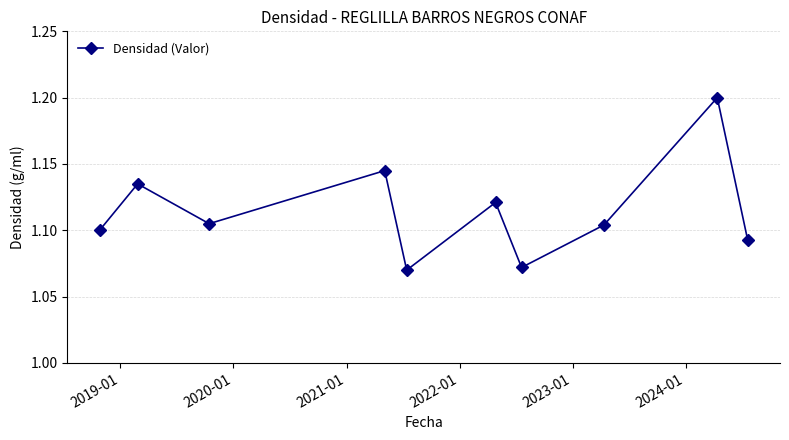

Count the values in the range 1 to 2.

10